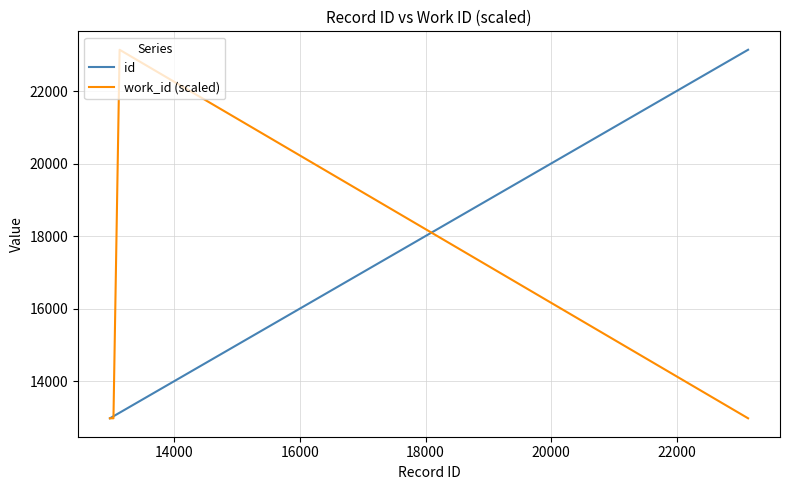

How many lines are shown in the chart?

2